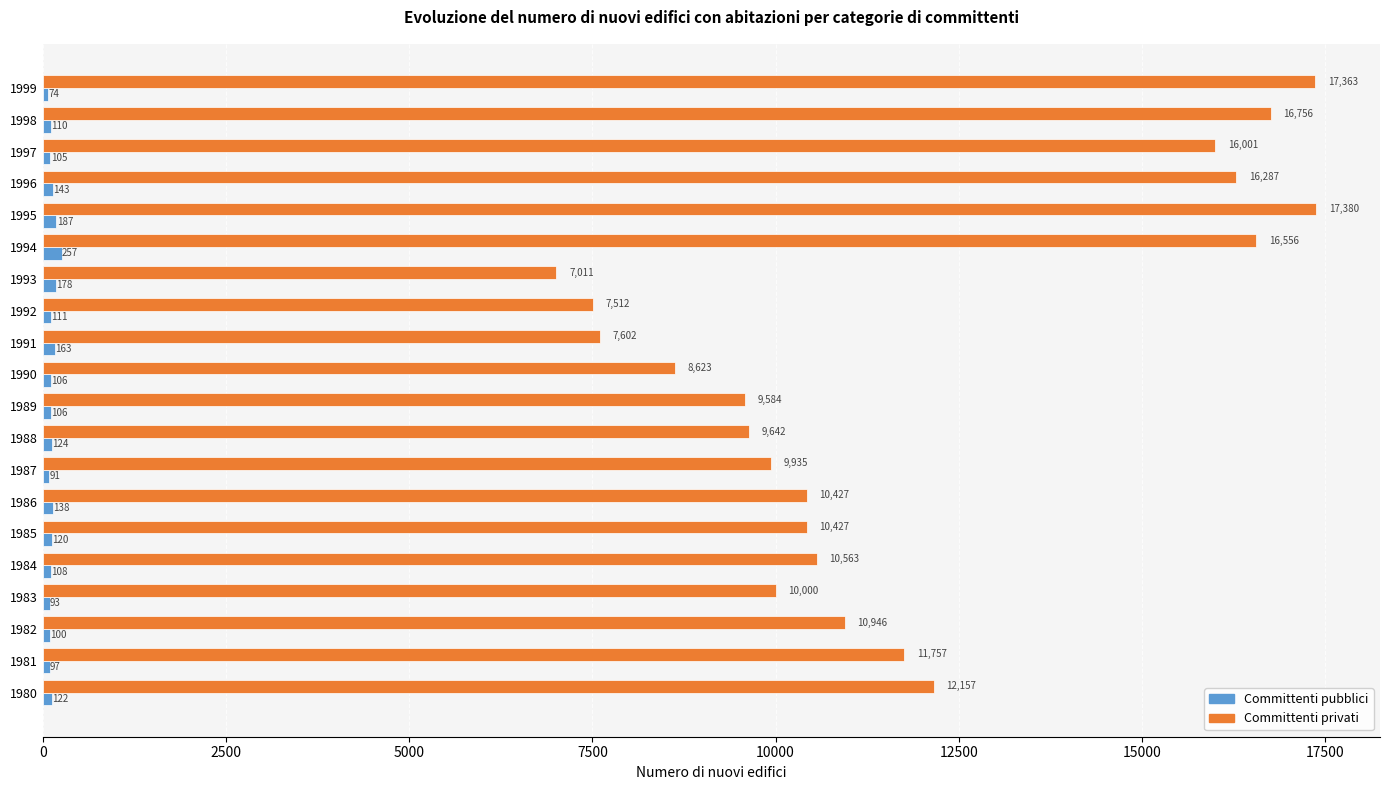

What is the average value of the Committenti privati series?

11826